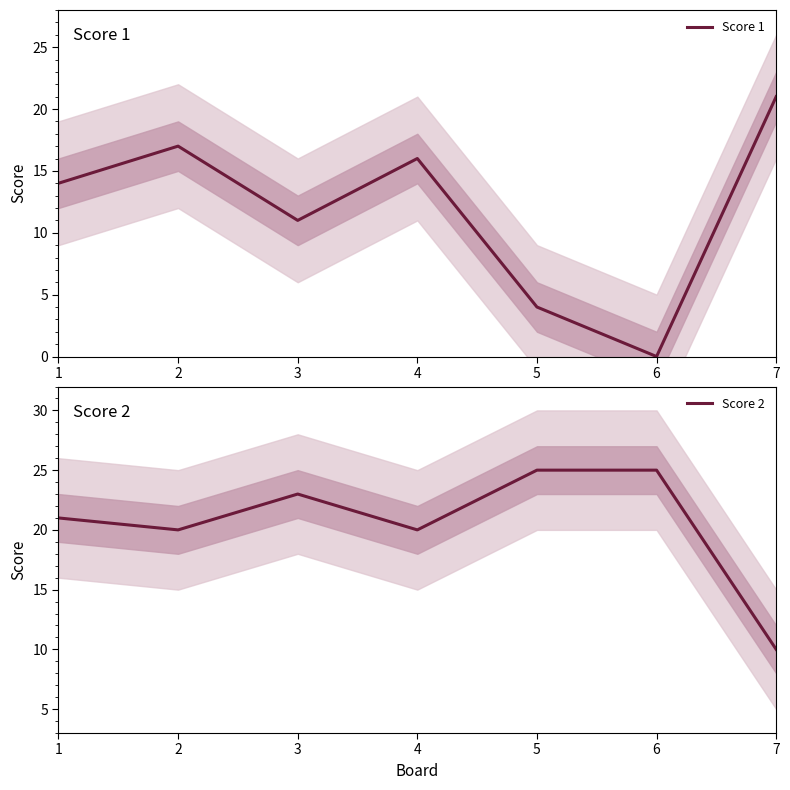

Reading right to left, list all the values displayed in this chart.

Score 1: 7=21	6=0	5=4	4=16	3=11	2=17	1=14
Score 2: 7=10	6=25	5=25	4=20	3=23	2=20	1=21